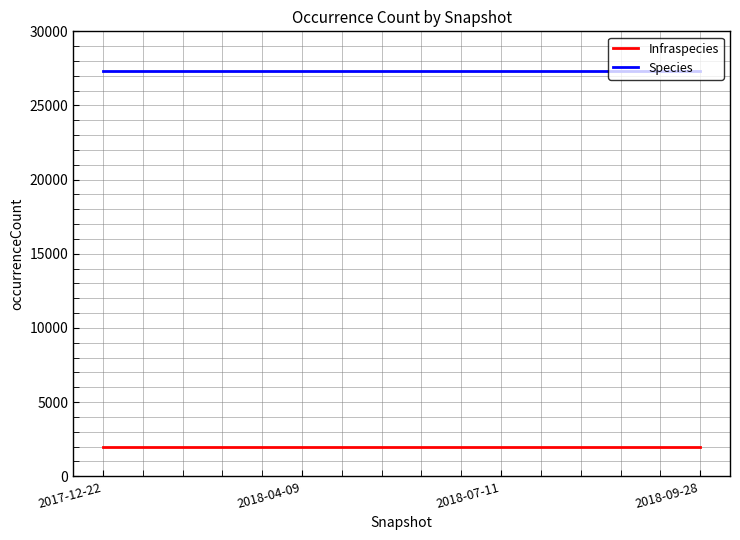

At how many categories does at least one series exceed 11339?

4